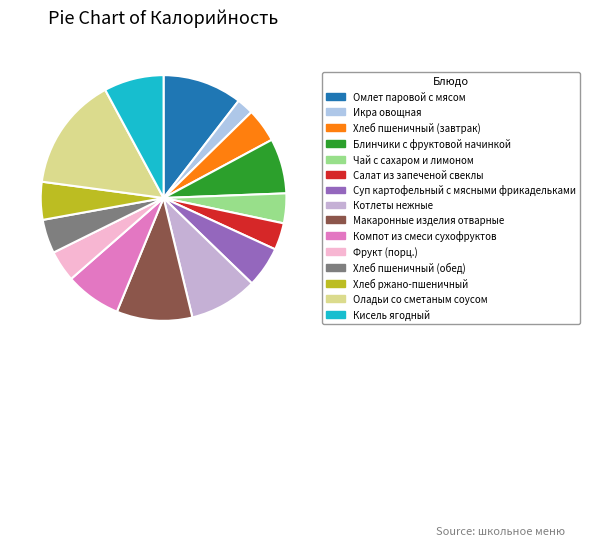

How many slices are in this pie chart?

15